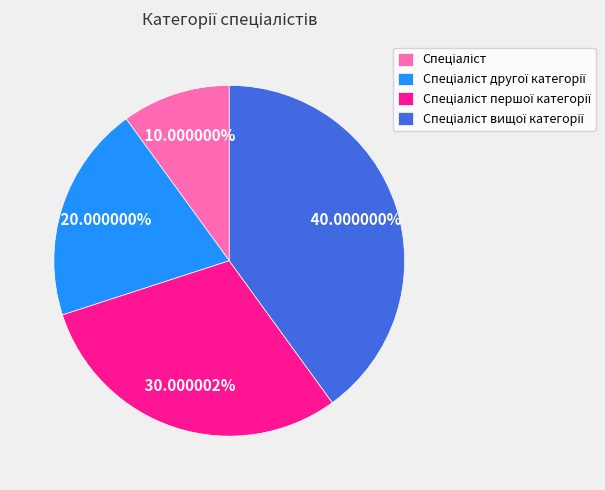

Does any single category account for the majority?

No